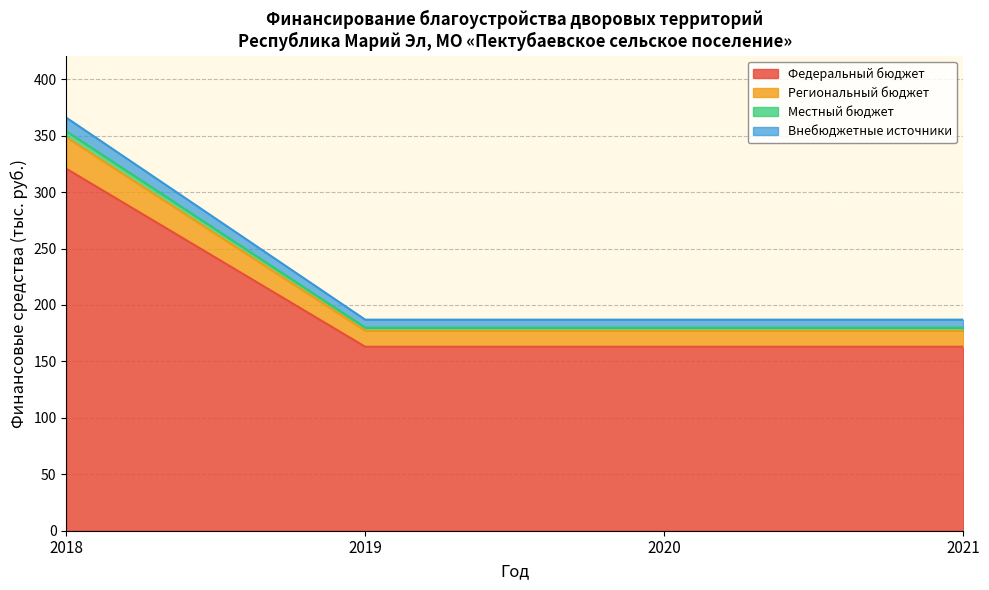

The value of Федеральный бюджет at 2021 is 55.5. True or false?

False